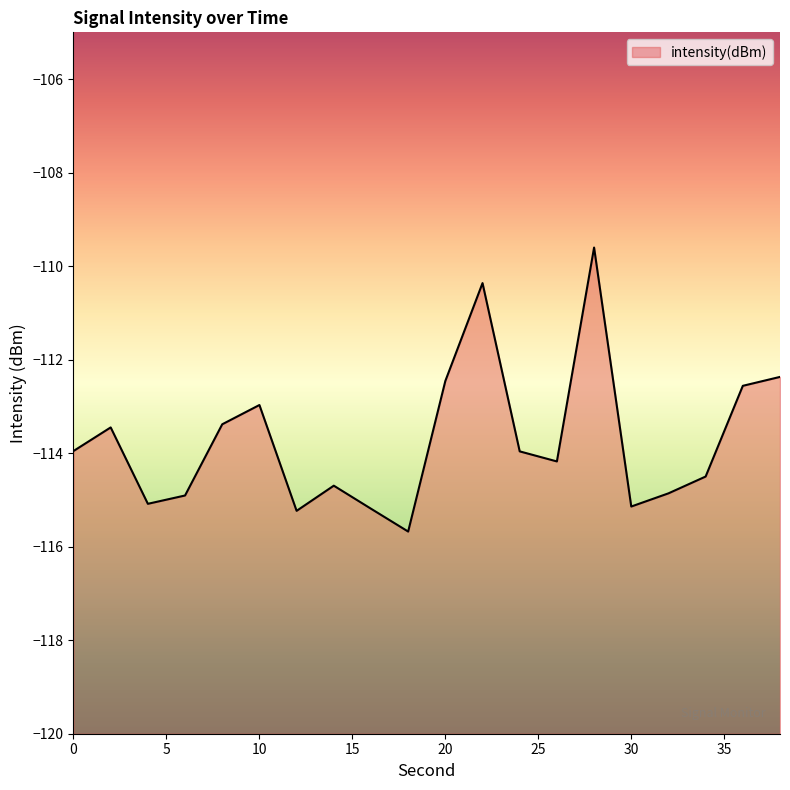

True or false: the data shows -42.4 at 4.

False